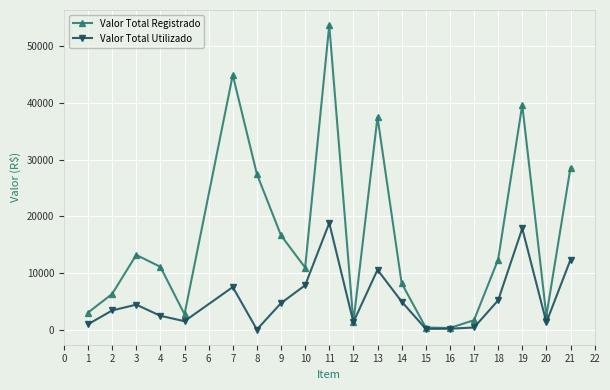

True or false: Valor Total Utilizado has a value of 20361.9 at 18.

False